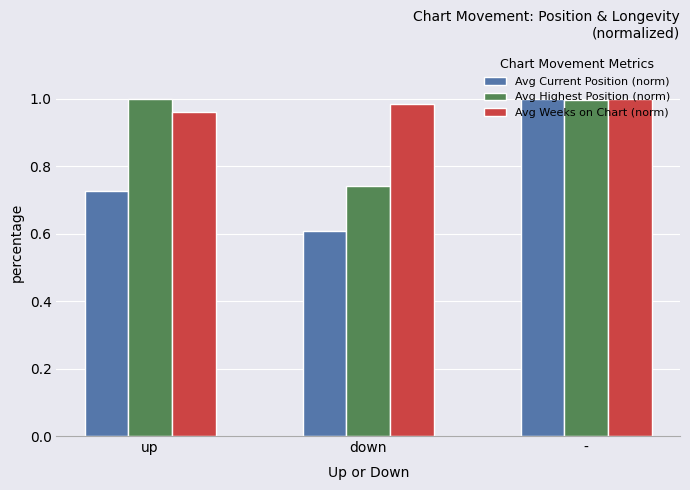

Rank the series at down from highest to lowest value.

Avg Weeks on Chart (norm), Avg Highest Position (norm), Avg Current Position (norm)